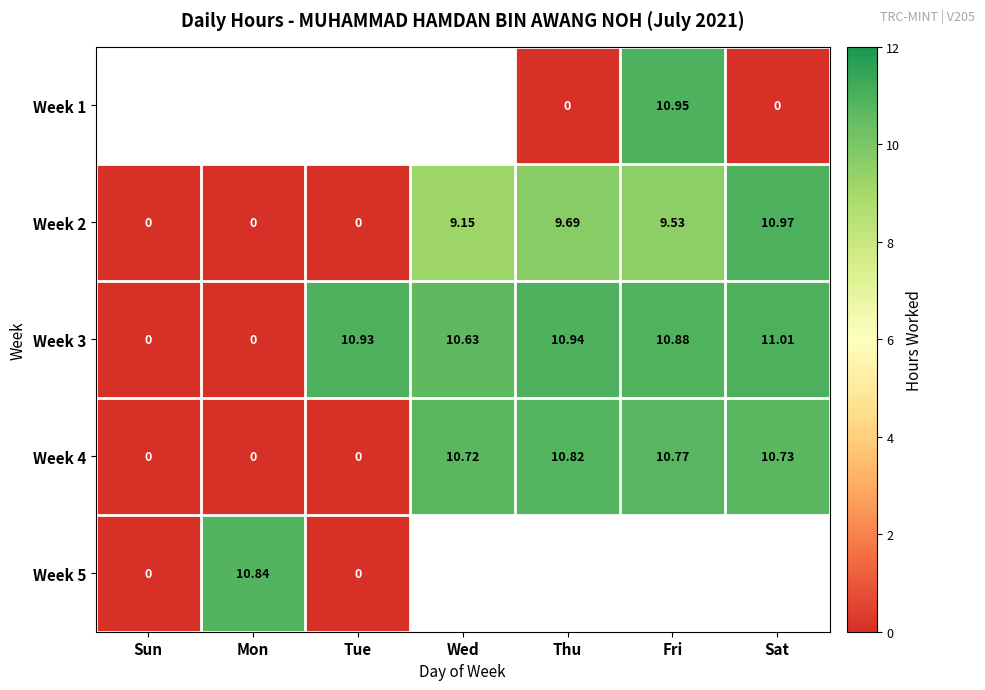

Which category has the highest value in the Week 4 series?

Thu